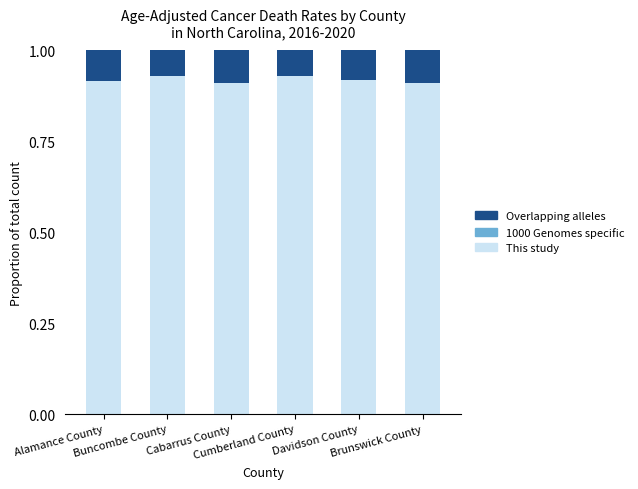

What is the sum of all This study values?

5.5